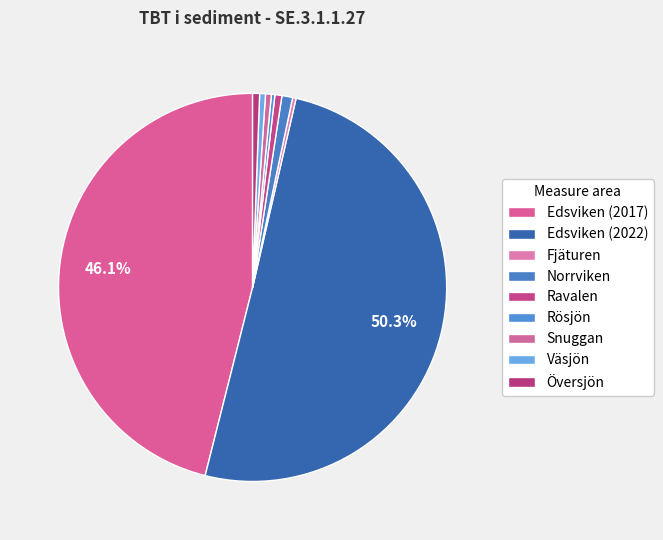

Count the number of slices in the pie.

9